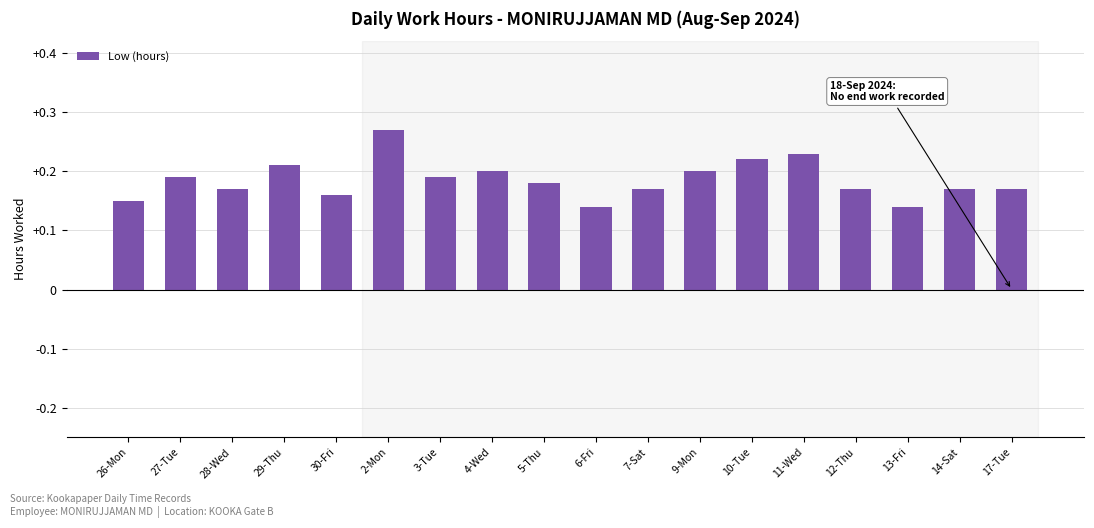

At which category does the chart reach its minimum across all series?

6-Fri